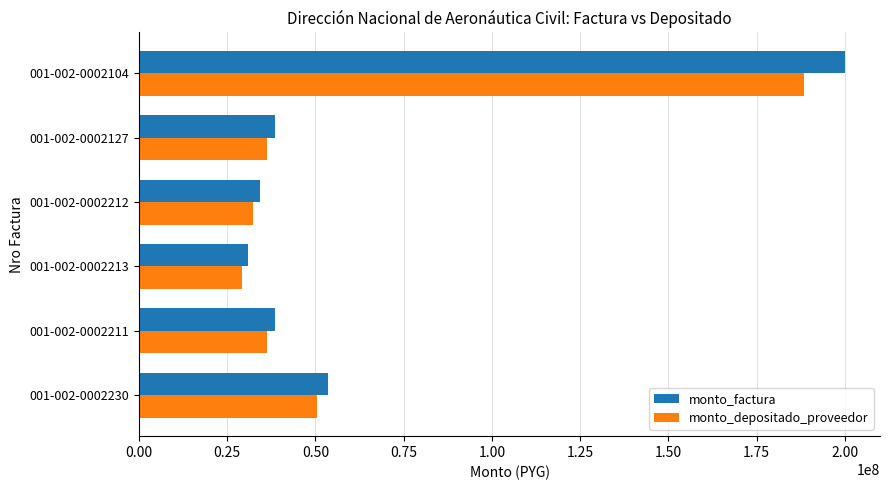

What is the total value across all series at 001-002-0002212?

66452751